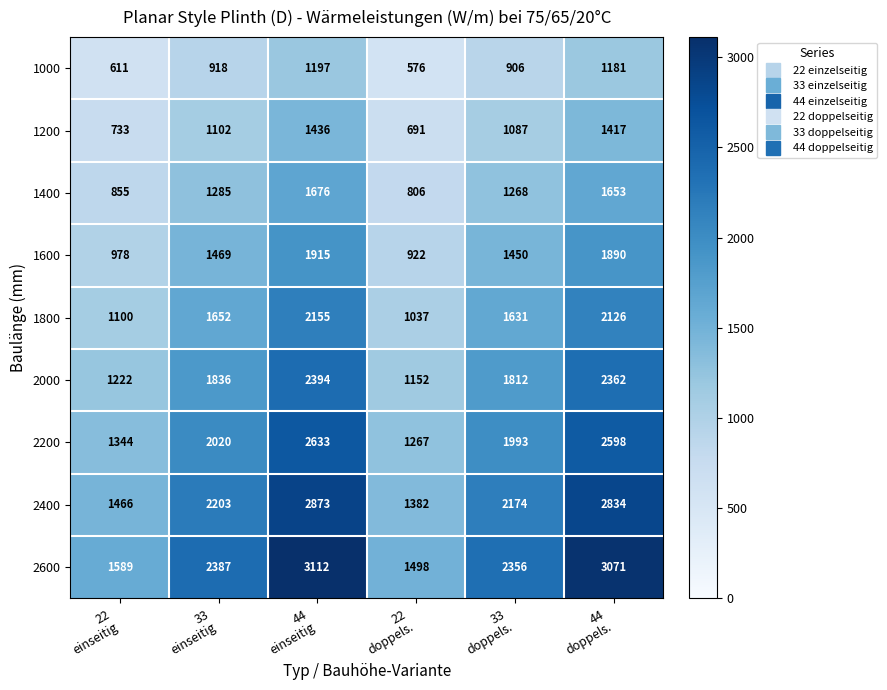

Rank the series at 33
einseitig from lowest to highest value.

1000, 1200, 1400, 1600, 1800, 2000, 2200, 2400, 2600